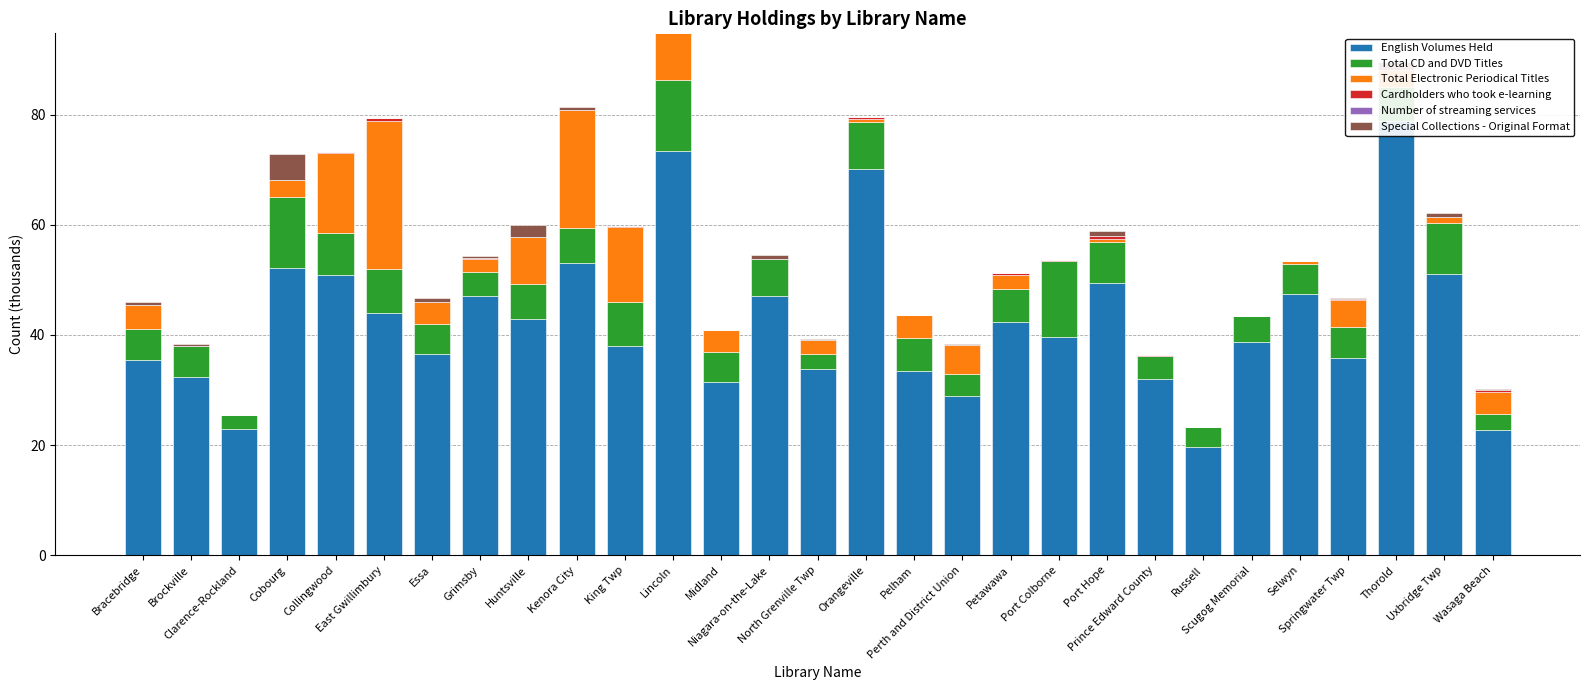

What are all the series names shown in the legend?

English Volumes Held, Total CD and DVD Titles, Total Electronic Periodical Titles, Cardholders who took e-learning, Number of streaming services, Special Collections - Original Format